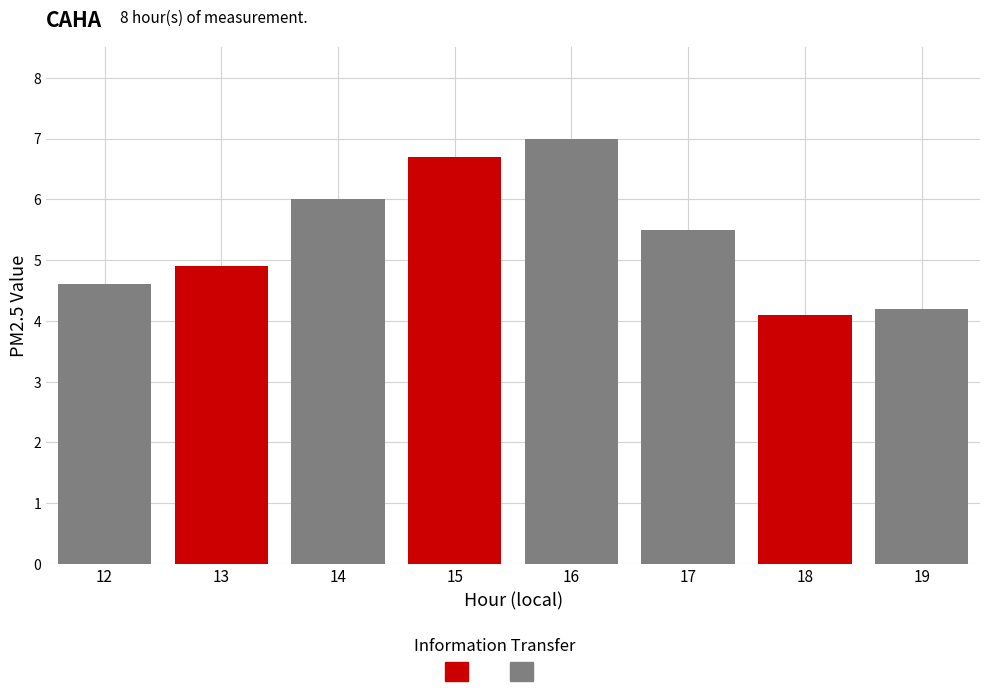

Which has a higher value, 16 or 14?

16